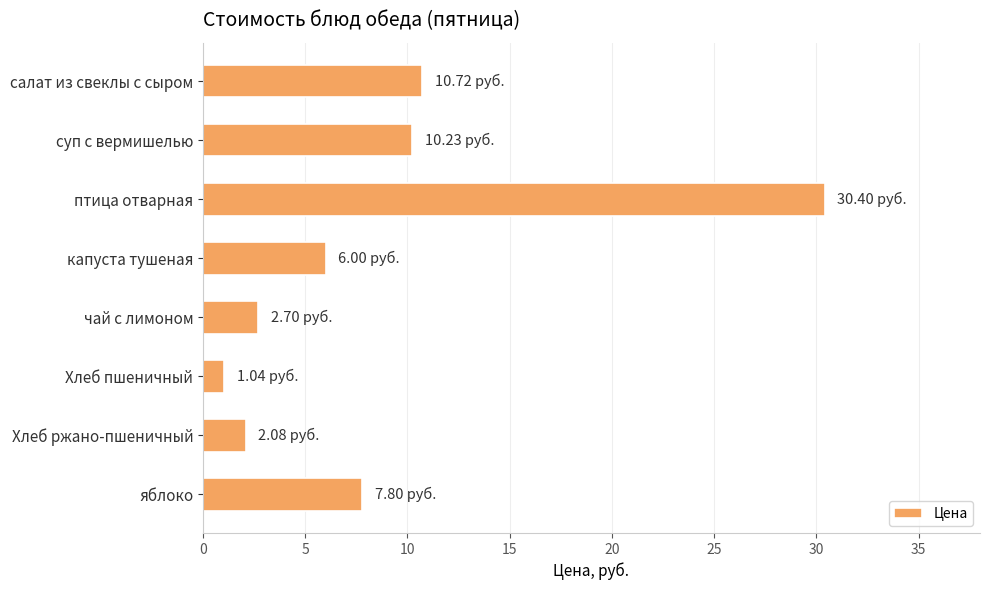

What is the ratio of the value at капуста тушеная to the value at яблоко?

0.8